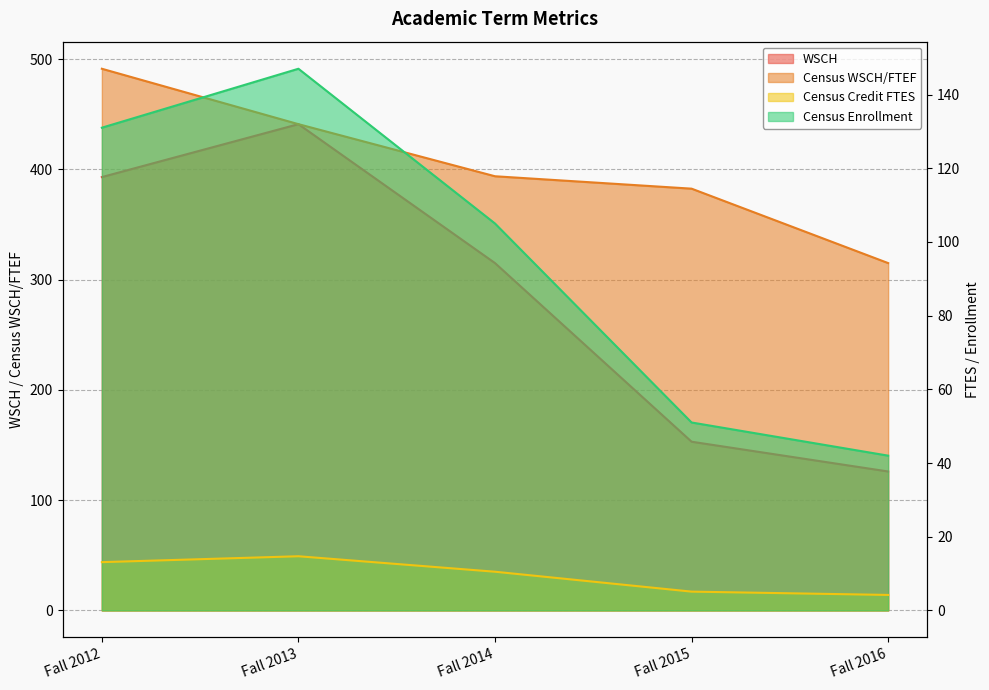

Between Fall 2015 and Fall 2016, which series saw the biggest shift?

Census WSCH/FTEF